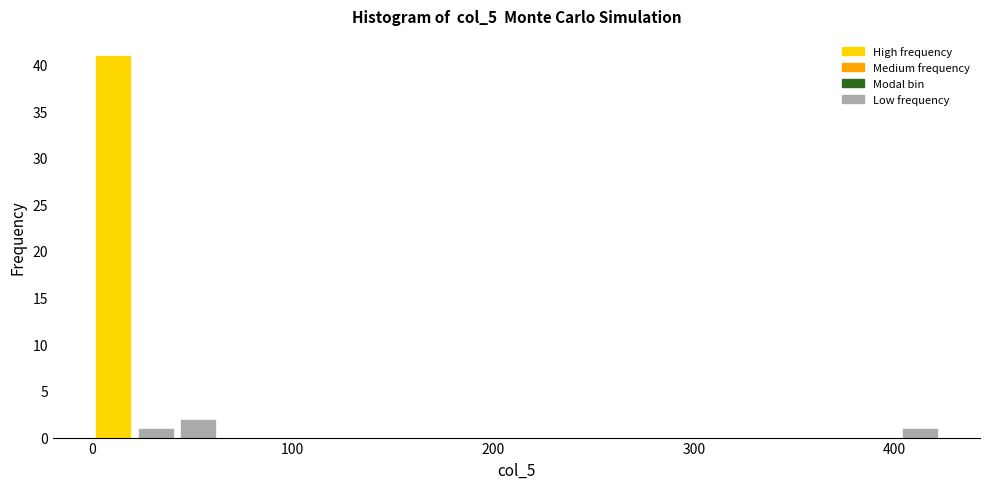

Read against the x-axis, roughly where is the centre of the tallest bar?

10